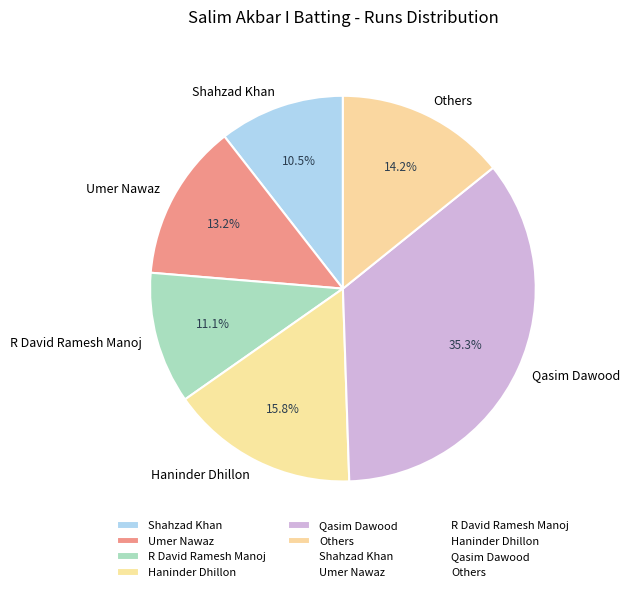

To the nearest percent, what is the combined percentage of Umer Nawaz and R David Ramesh Manoj?

24%